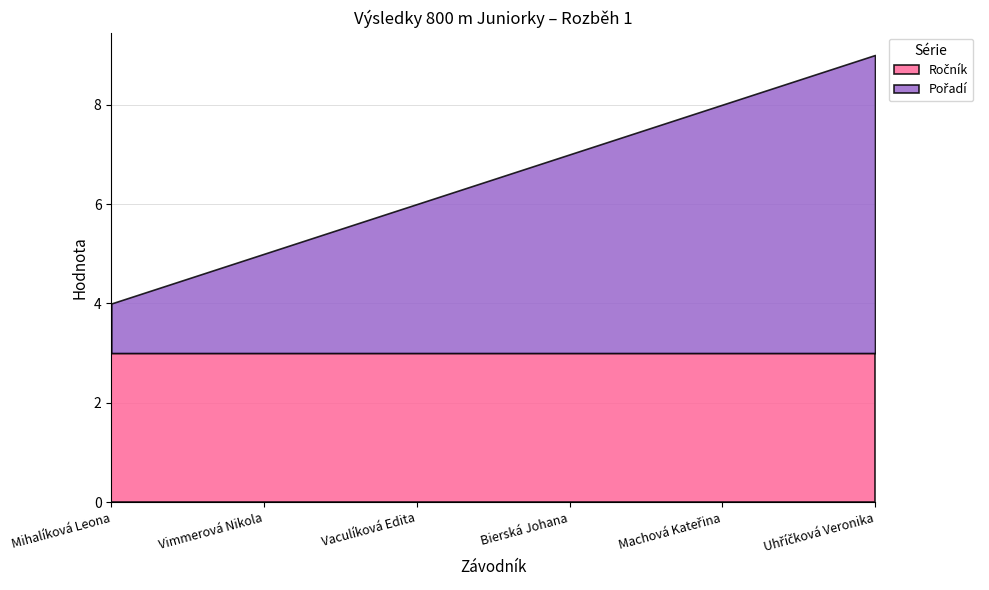

What is the total value across all series at Machová Kateřina?

8